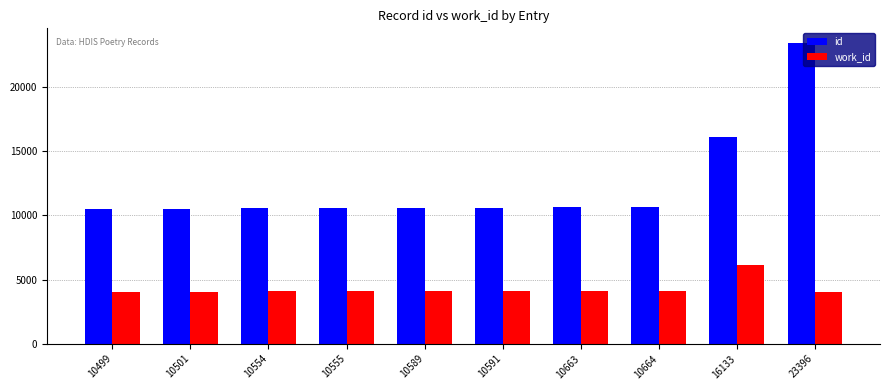

What is the approximate value of work_id at 10499, to the nearest 100?

4100